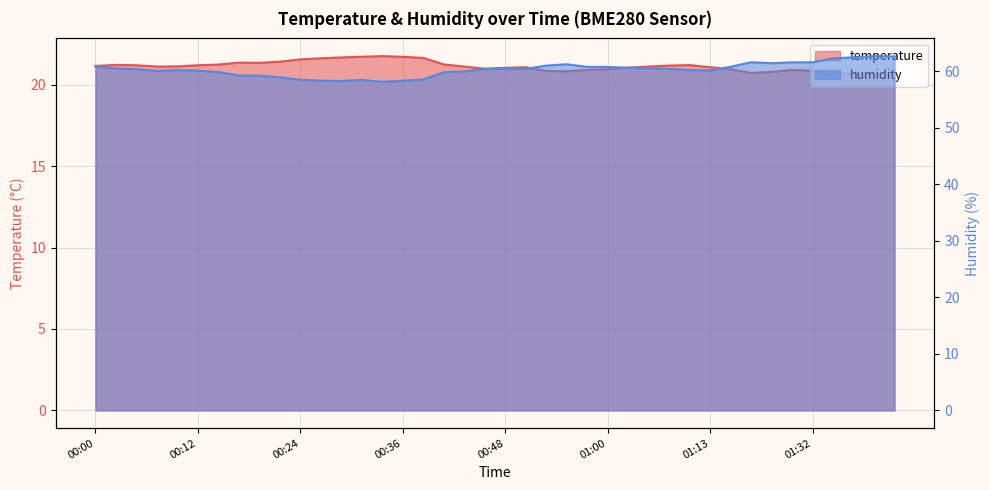

Which label corresponds to the smallest value in the chart?

01:42